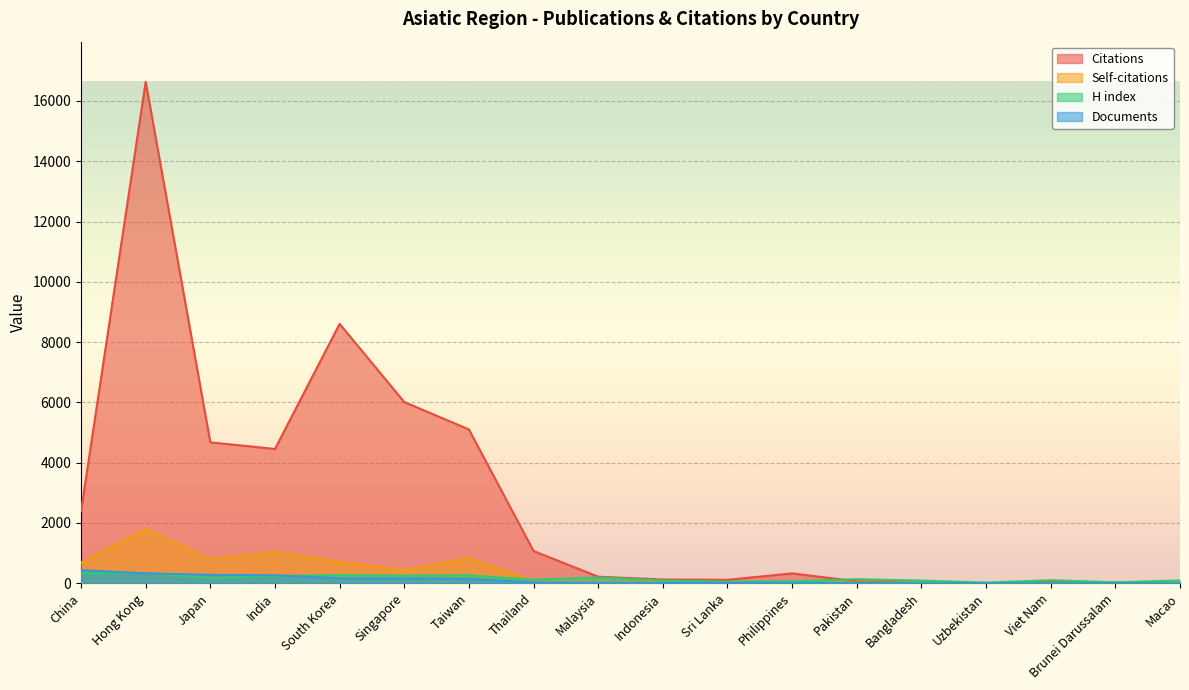

At which label is Self-citations closest to 903?

Taiwan